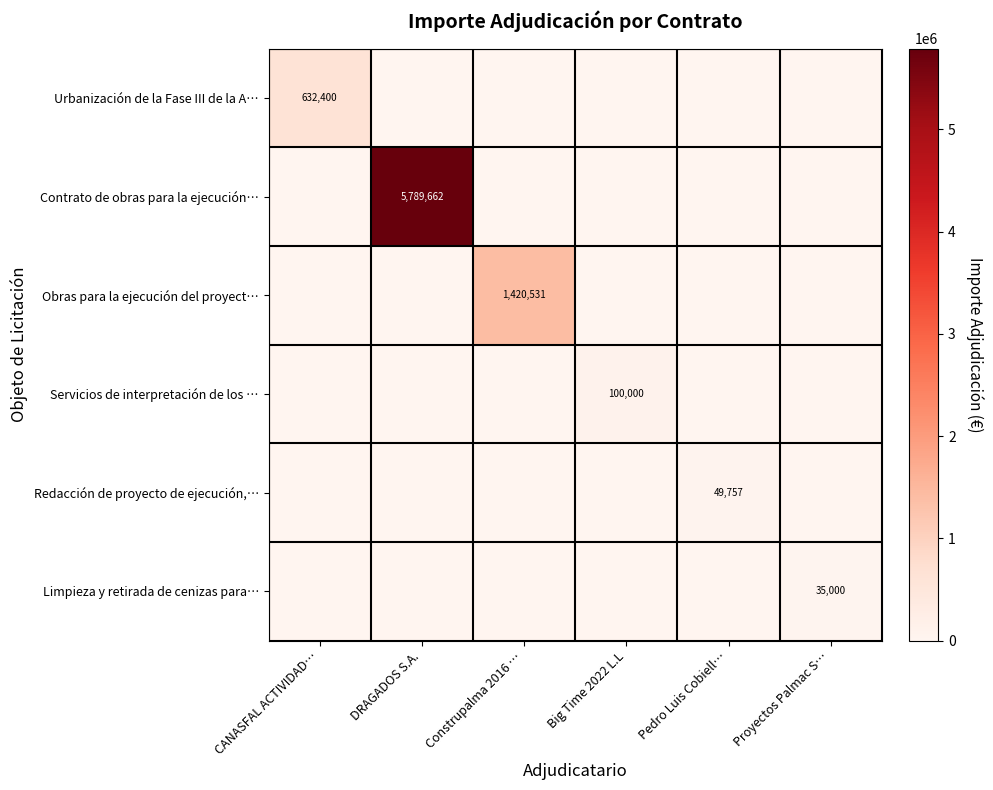

Is it true that Urbanización de la Fase III de la A… equals 976268 at CANASFAL ACTIVIDAD…?

False